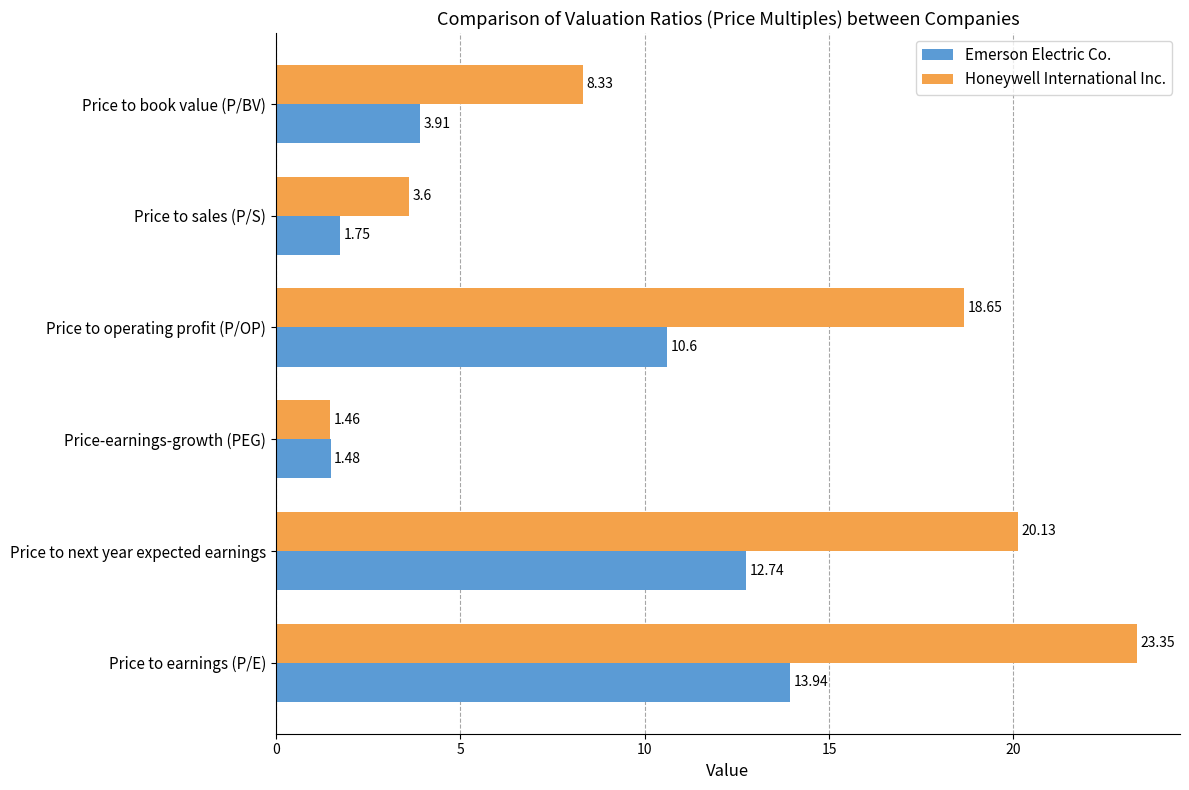

What is the difference between the maximum and second lowest values in the Emerson Electric Co. series?

12.2